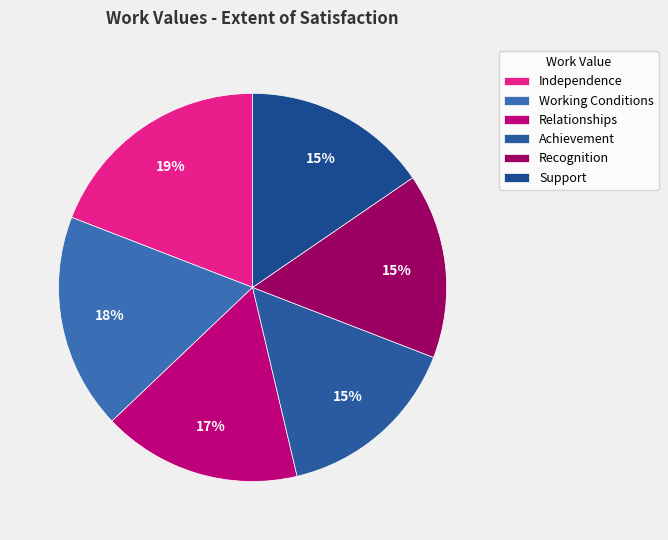

How many slices are in this pie chart?

6